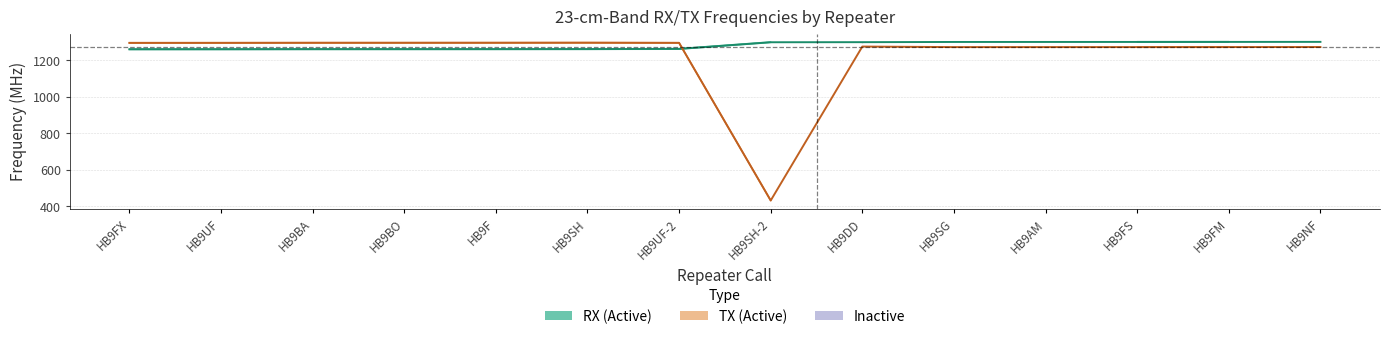

Where do TX frequency and RX frequency first cross each other?

HB9UF-2 and HB9SH-2